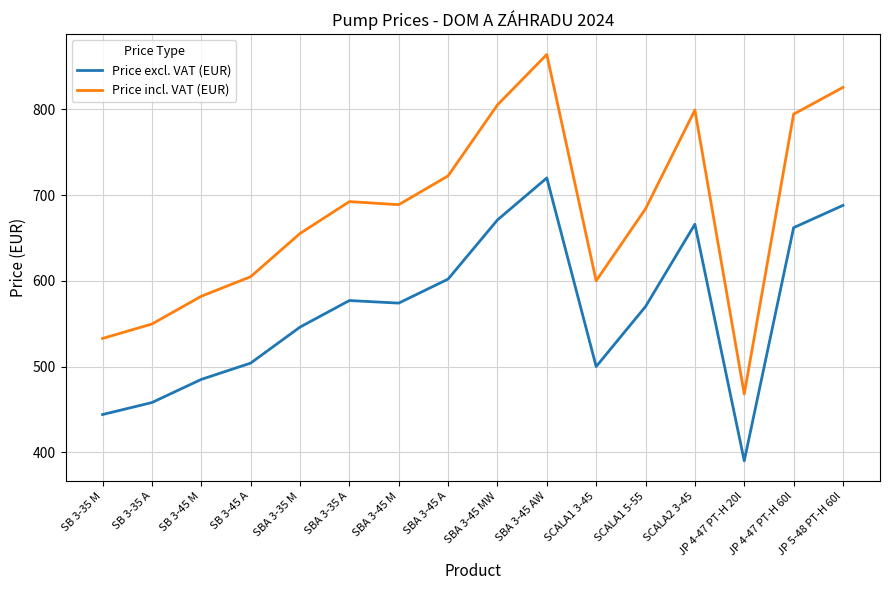

What is the maximum value shown in the chart?

864.0